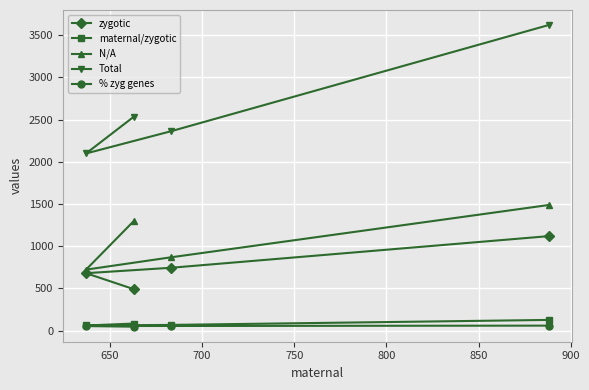

What is the value of the Total point at the 3rd from the left?

2362.0